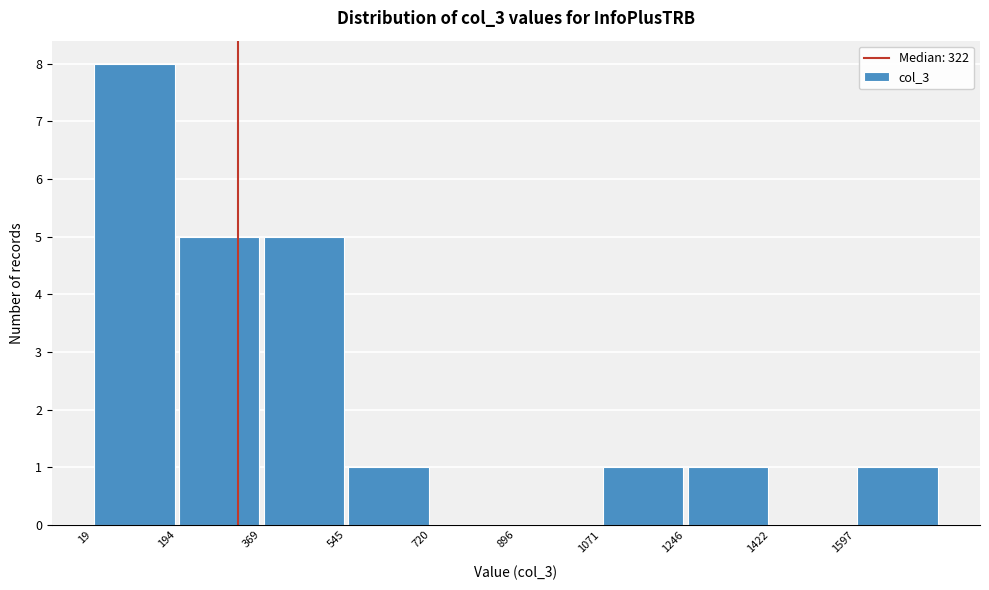

What is the height of the bar covering 1080 to 1240 on the x-axis? Neither the bar edges nor the heights are printed on the chart, so give them approximately, as read against the axes.

1